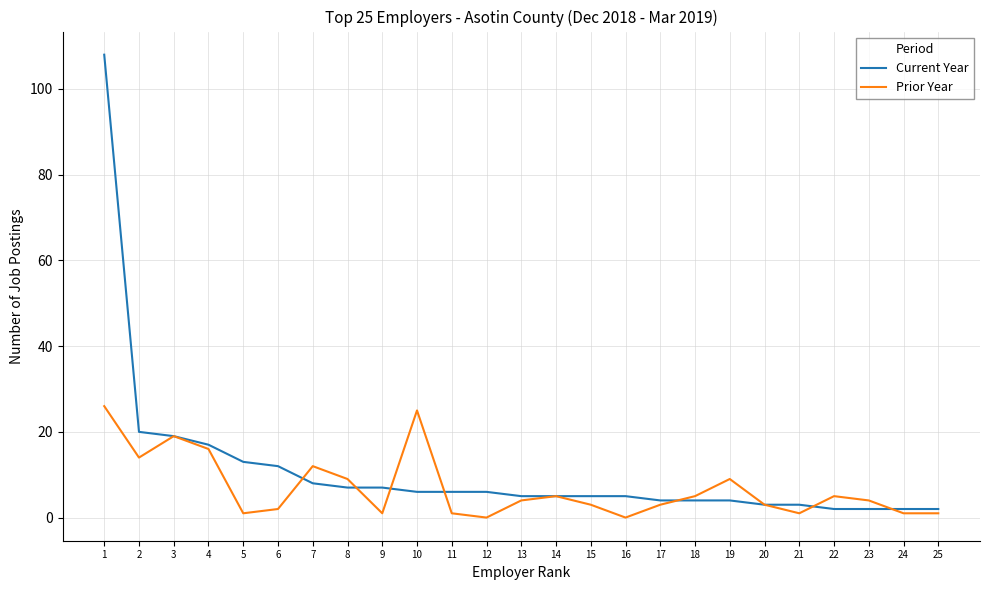

Is the value of Current Year at 17 greater than the value of Prior Year at 11?

Yes